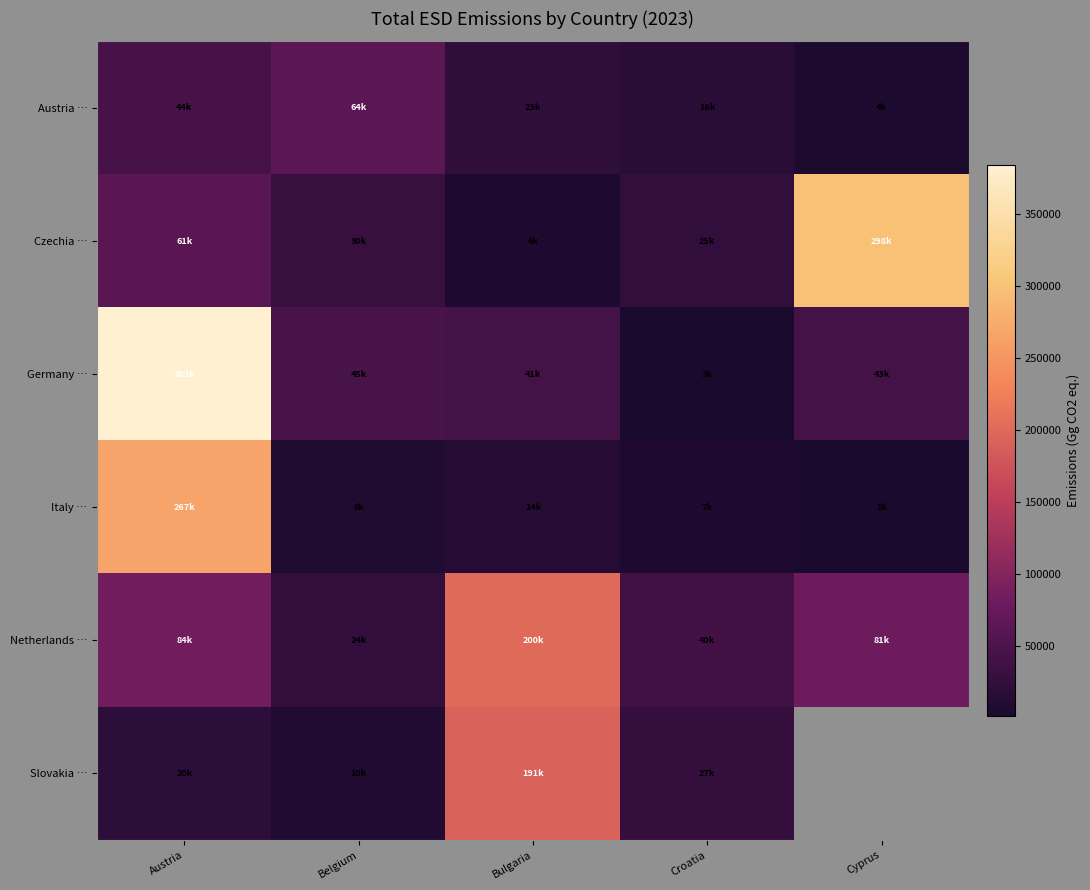

Between Cyprus and Bulgaria, which is larger?

Bulgaria